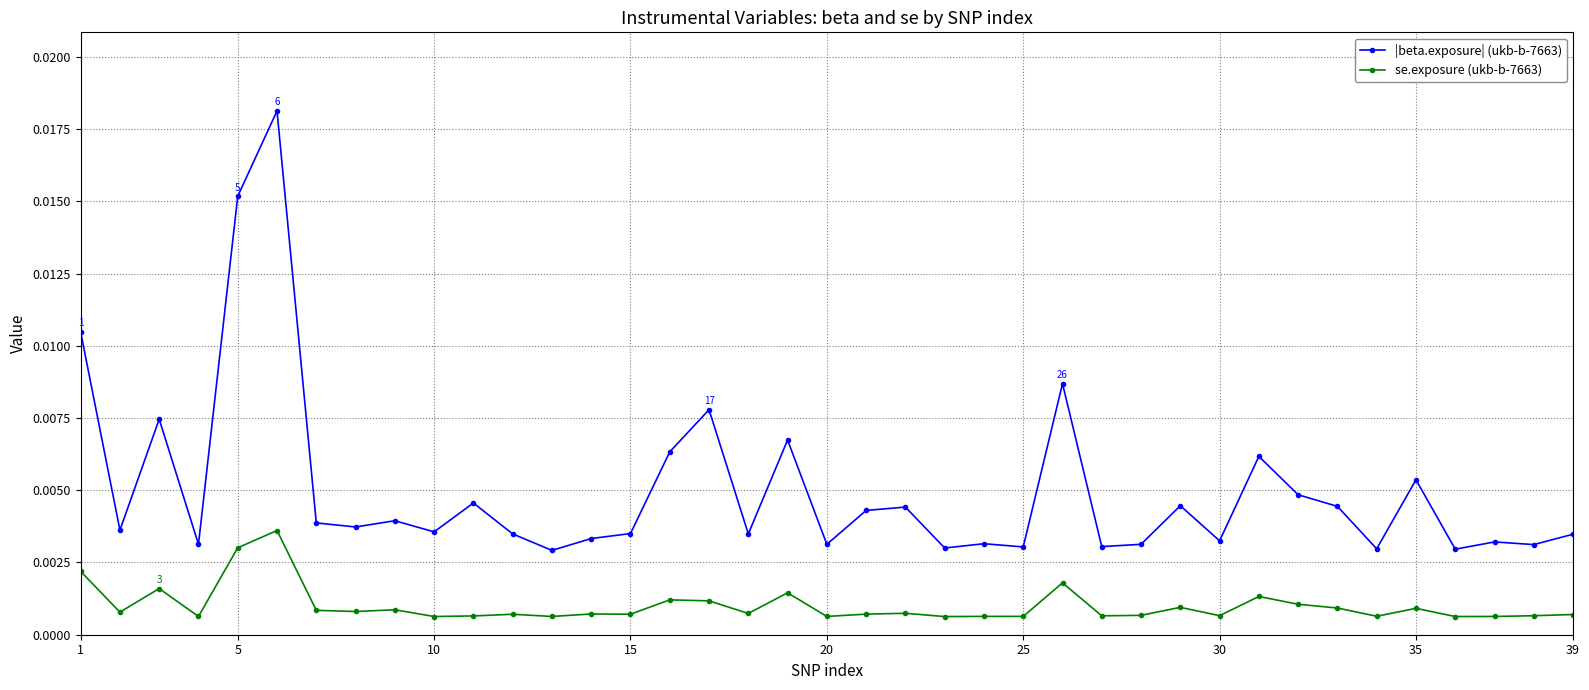

True or false: se.exposure (ukb-b-7663) has more than 1 interior local peaks.

True